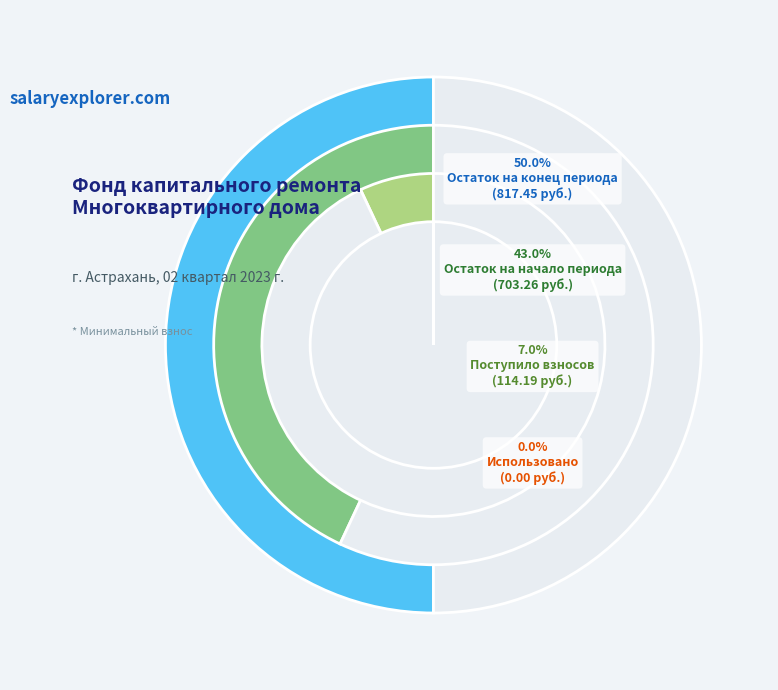

To the nearest percent, what percentage of the pie is Поступило взносов?

7%